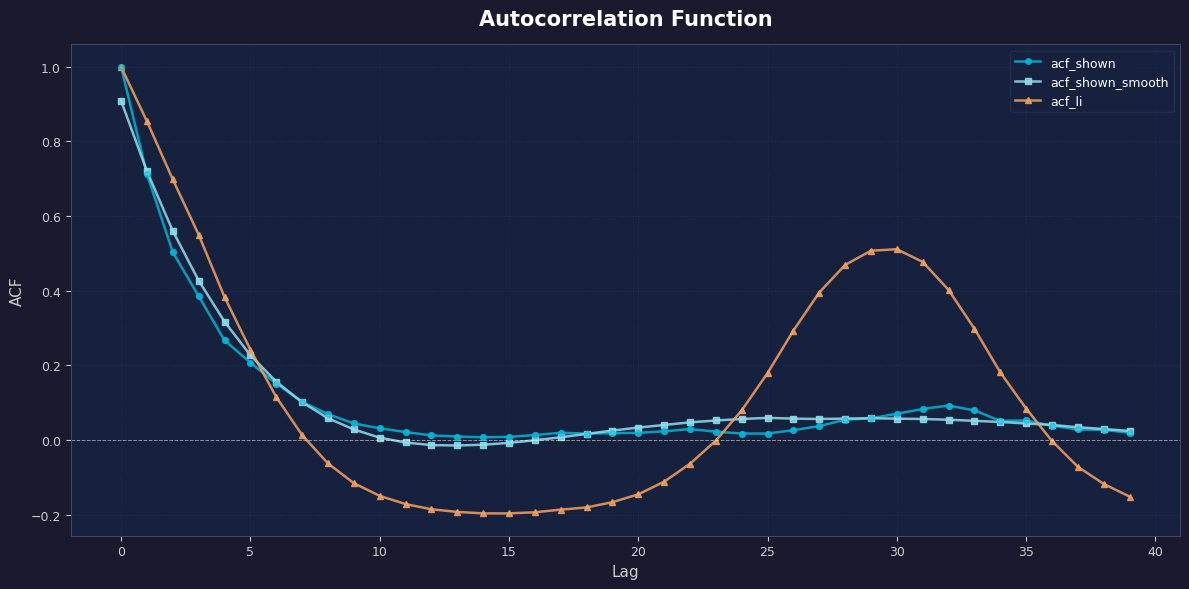

True or false: acf_shown has more than 2 points higher than both neighbors.

True